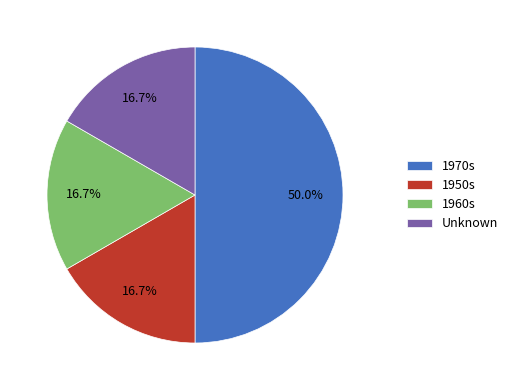

Does 1960s represent more than half of the total?

No